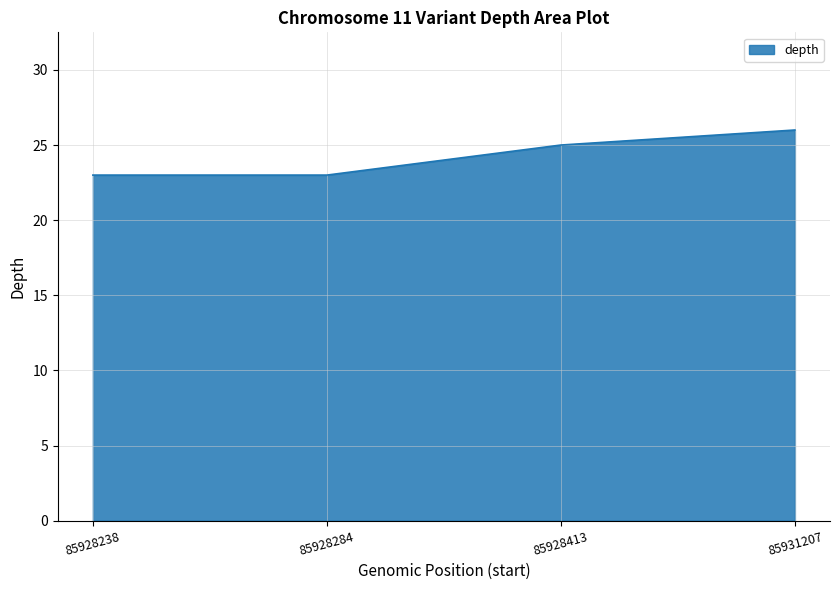

Reading left to right, transcribe all the data shown in this chart.

85928238=23	85928284=23	85928413=25	85931207=26